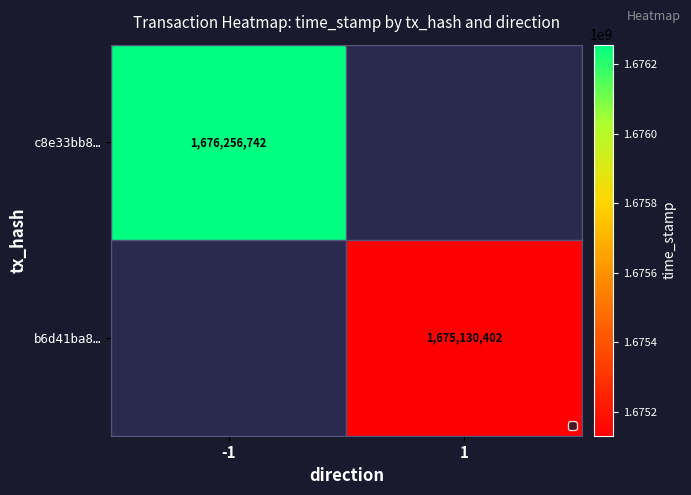

True or false: c8e33bb8… has a value of 1676256742 at -1.

True